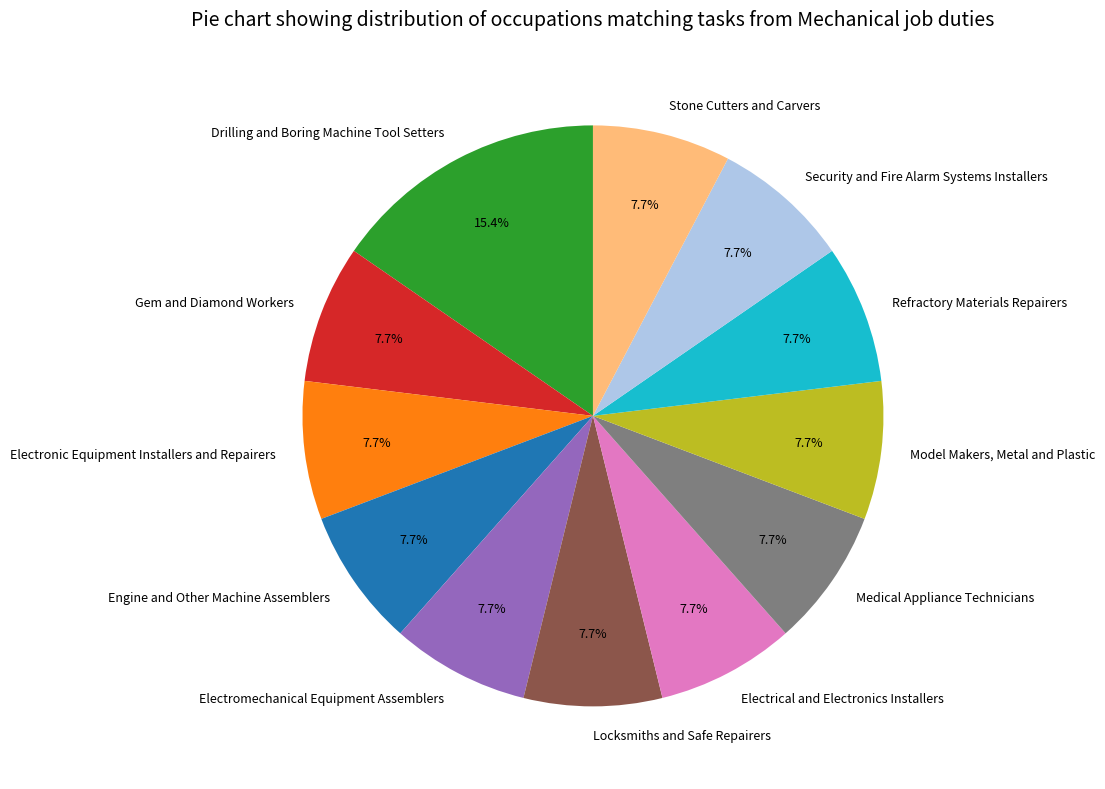

Combined, do Engine and Other Machine Assemblers and Security and Fire Alarm Systems Installers account for over 50%?

No